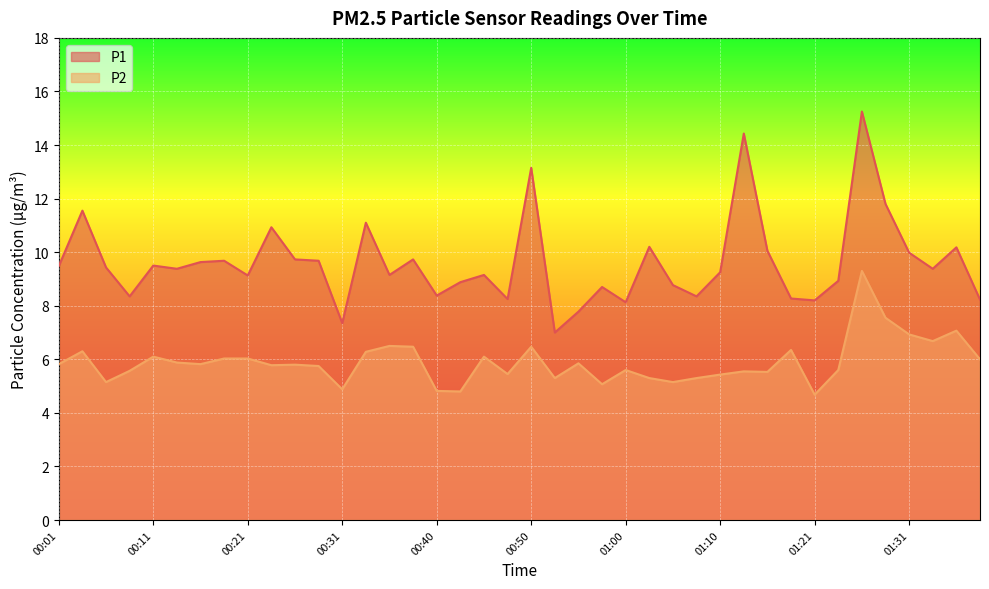

What is the spread (max minus min) of values at 01:03?

4.9